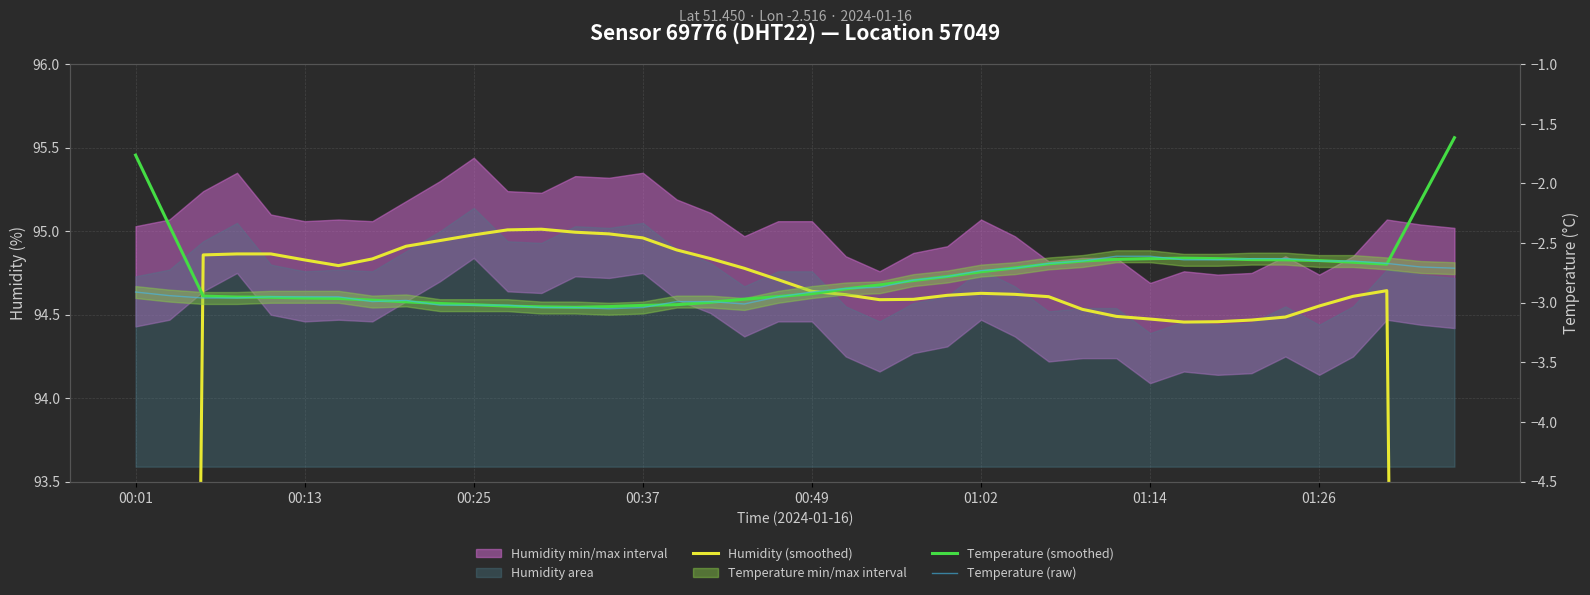

Is the value of Temperature (raw) at 00:37 greater than the value of Temperature (smoothed) at 01:02?

No